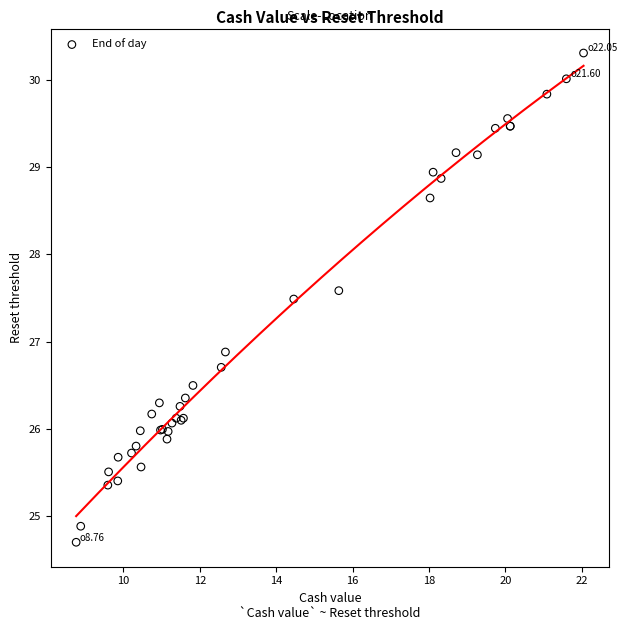

What Y value in the scatter plot is closest to 27?

26.9